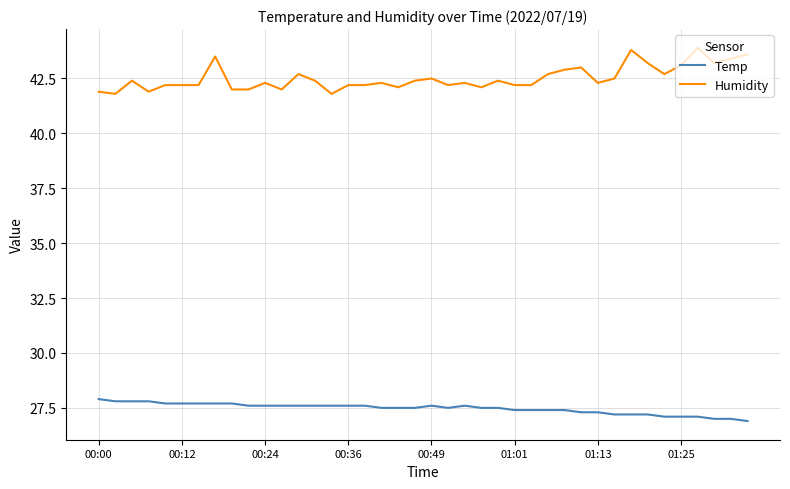

Rank the series by their average value, from highest to lowest.

Humidity, Temp